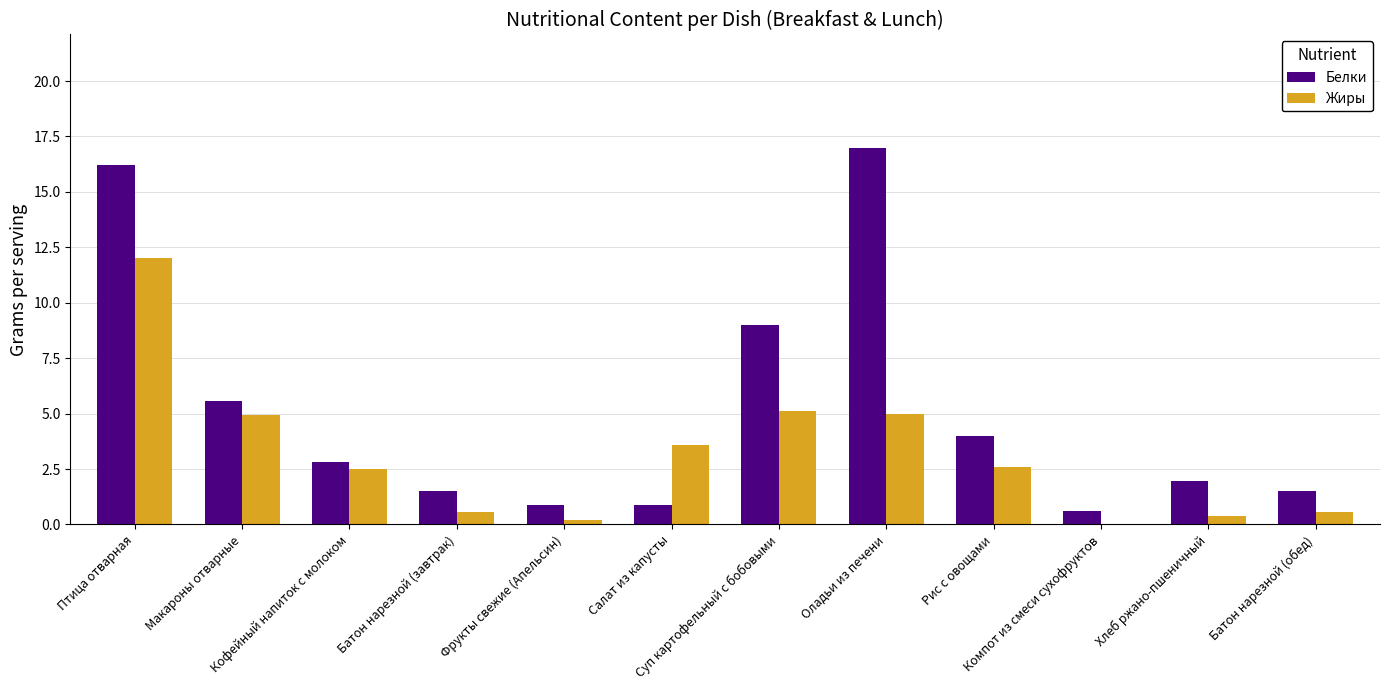

Is the value of Белки at Фрукты свежие (Апельсин) greater than the value of Жиры at Макароны отварные?

No